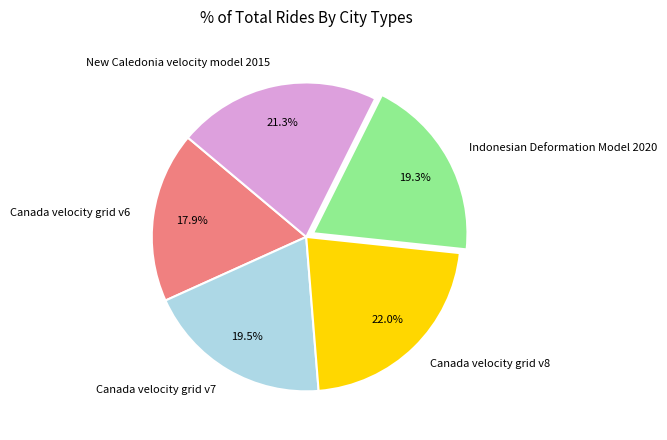

To the nearest percent, what is the combined percentage of New Caledonia velocity model 2015 and Canada velocity grid v7?

41%